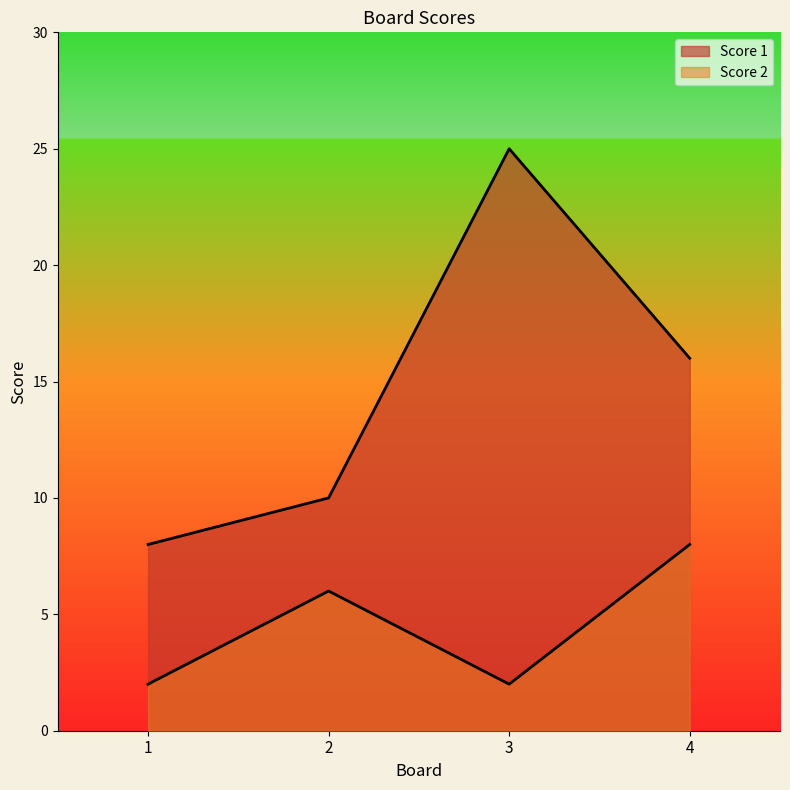

Which series has the largest range (max minus min)?

Score 1